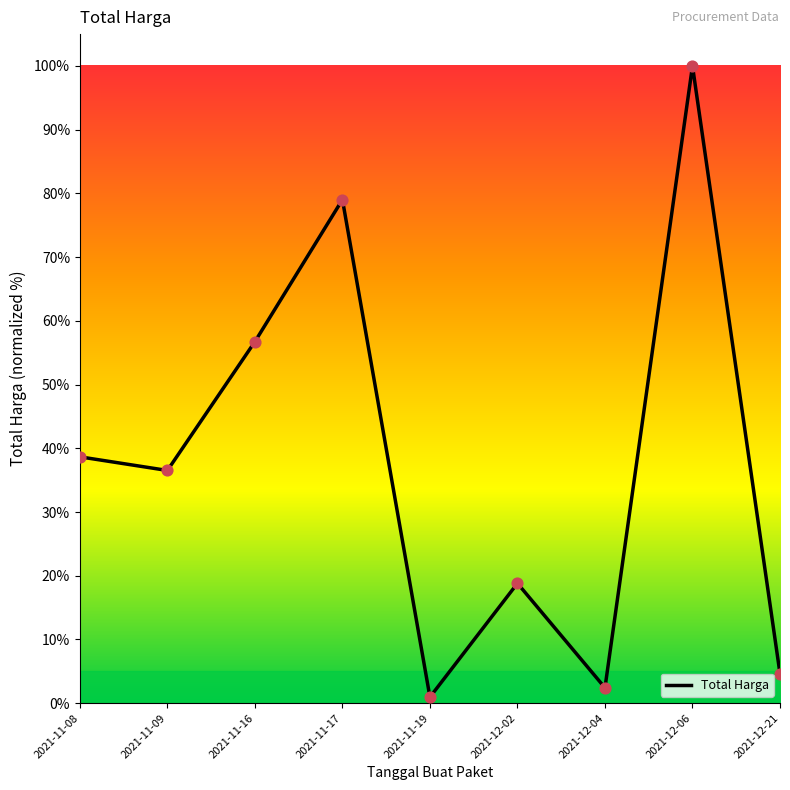

What is the change in value from 2021-11-09 to 2021-12-06?

+63.5